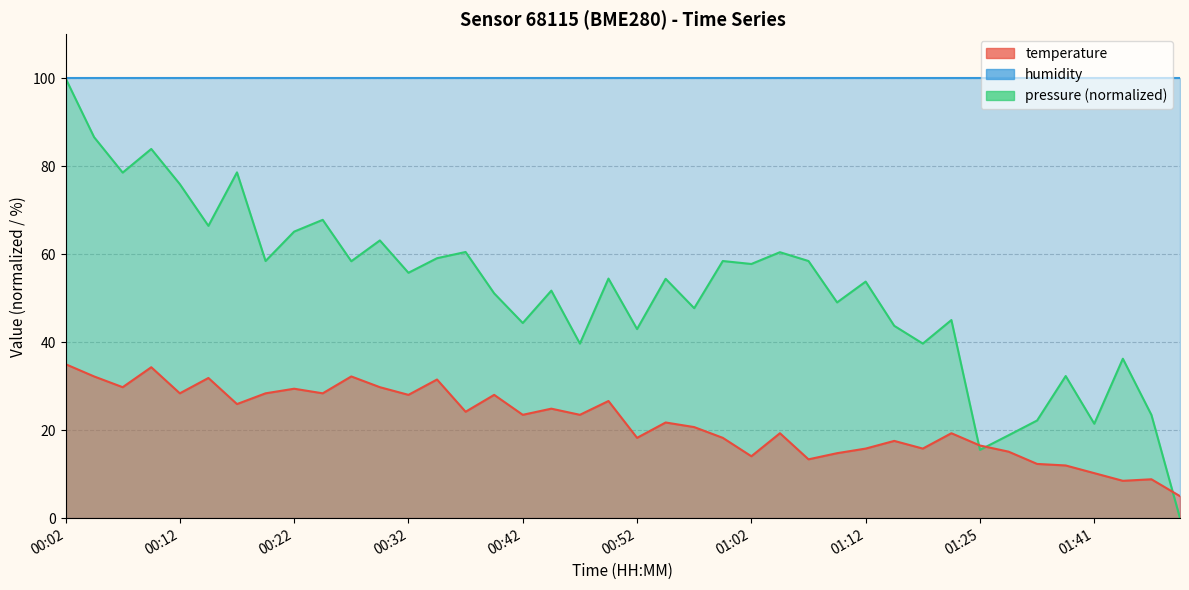

How many data points in temperature are less than 23?

20